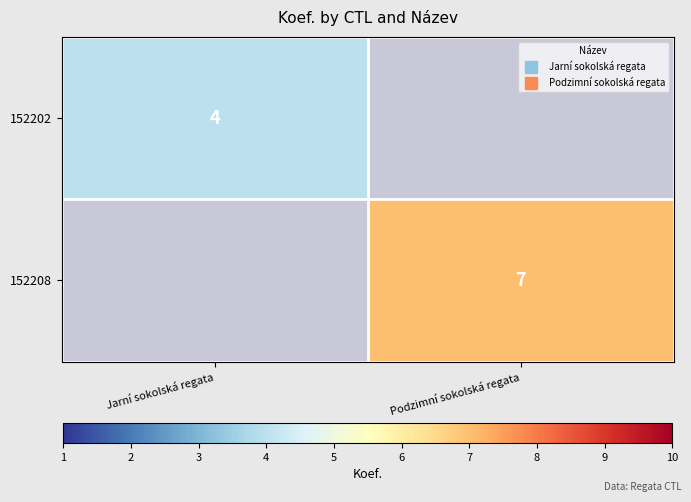

True or false: 152202 has a value of 5 at Jarní sokolská regata.

False